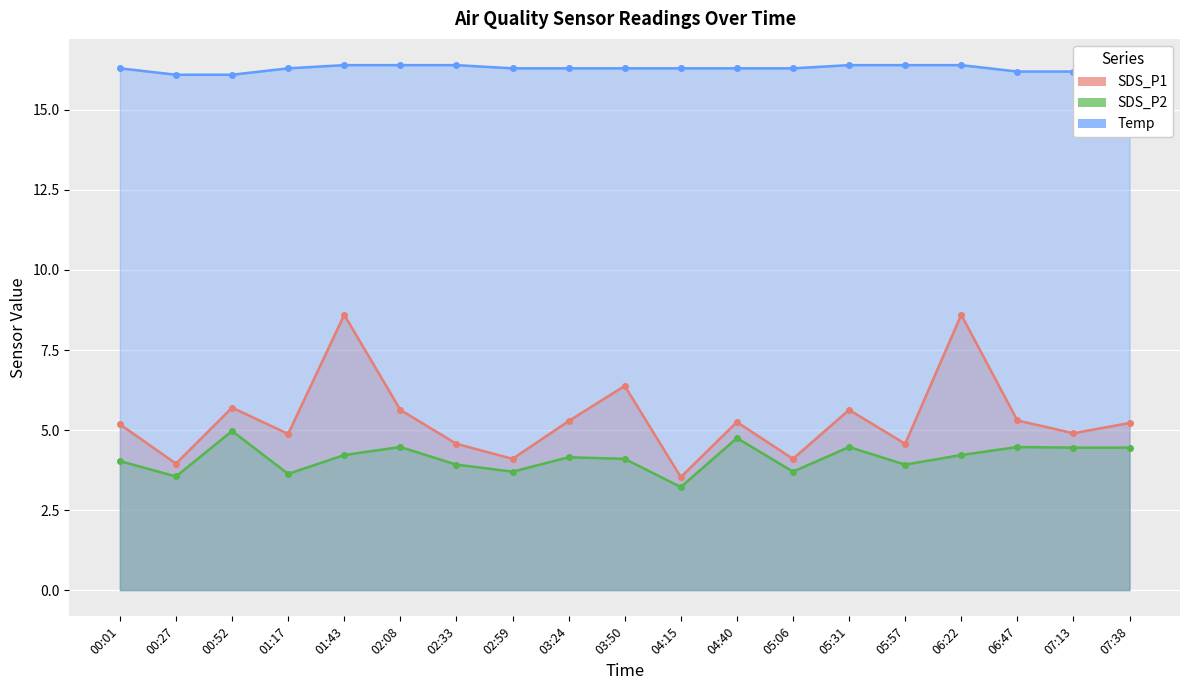

What is the maximum value shown in the chart?

16.4